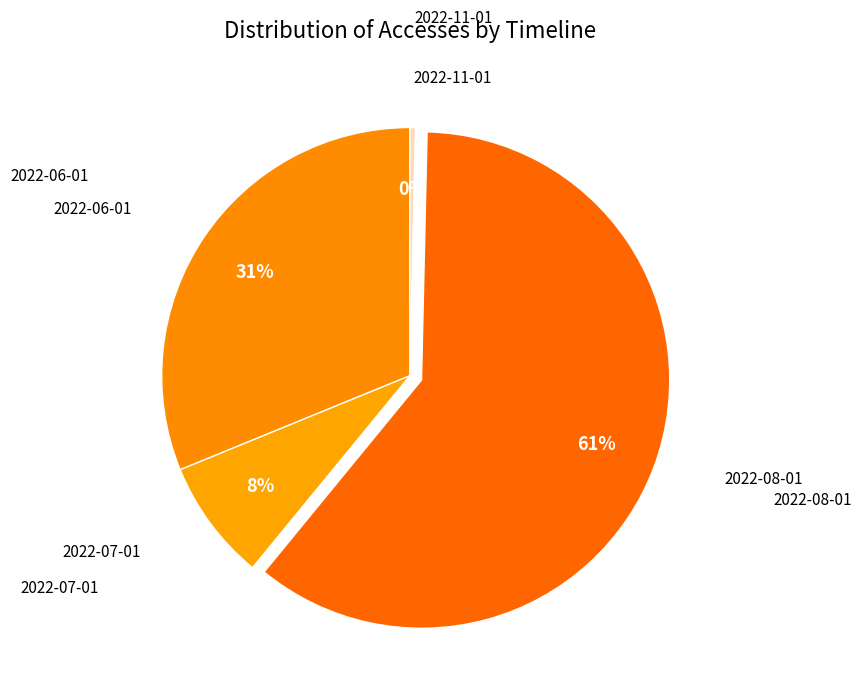

Is there any slice that represents more than half of the pie?

Yes